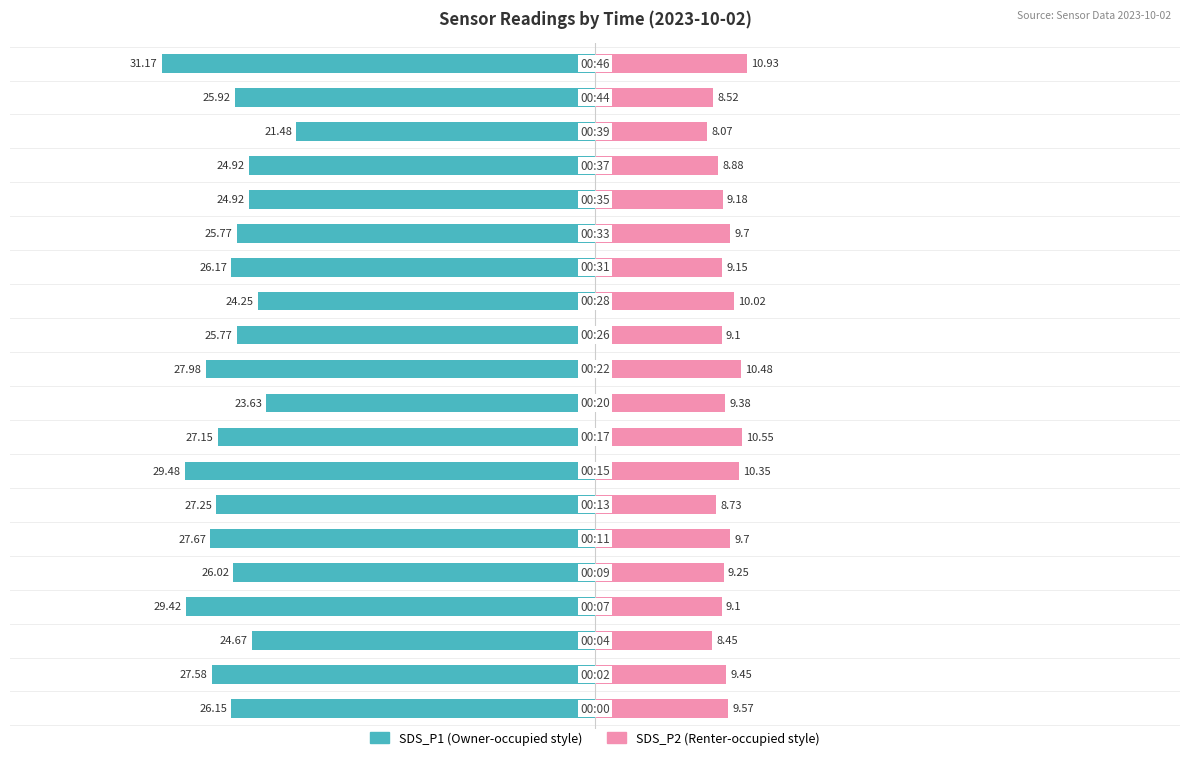

What is the difference between the maximum and minimum values in the SDS_P2 series?

2.9